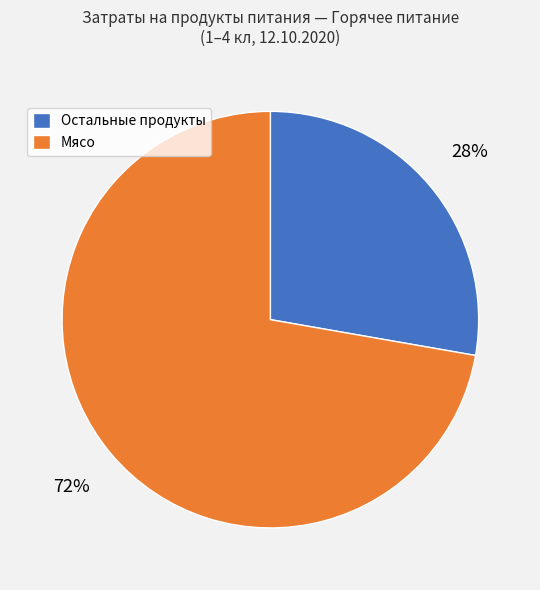

Do Остальные продукты and Мясо together represent more than half of the pie?

Yes